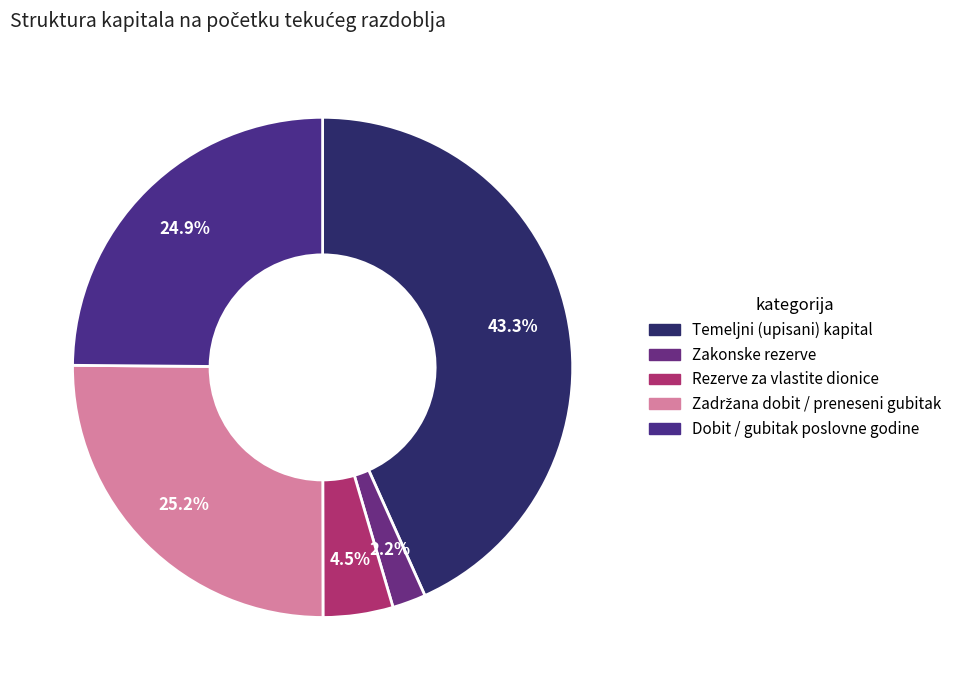

What is the ratio of the value at Rezerve za vlastite dionice to the value at Zadržana dobit / preneseni gubitak?

0.2